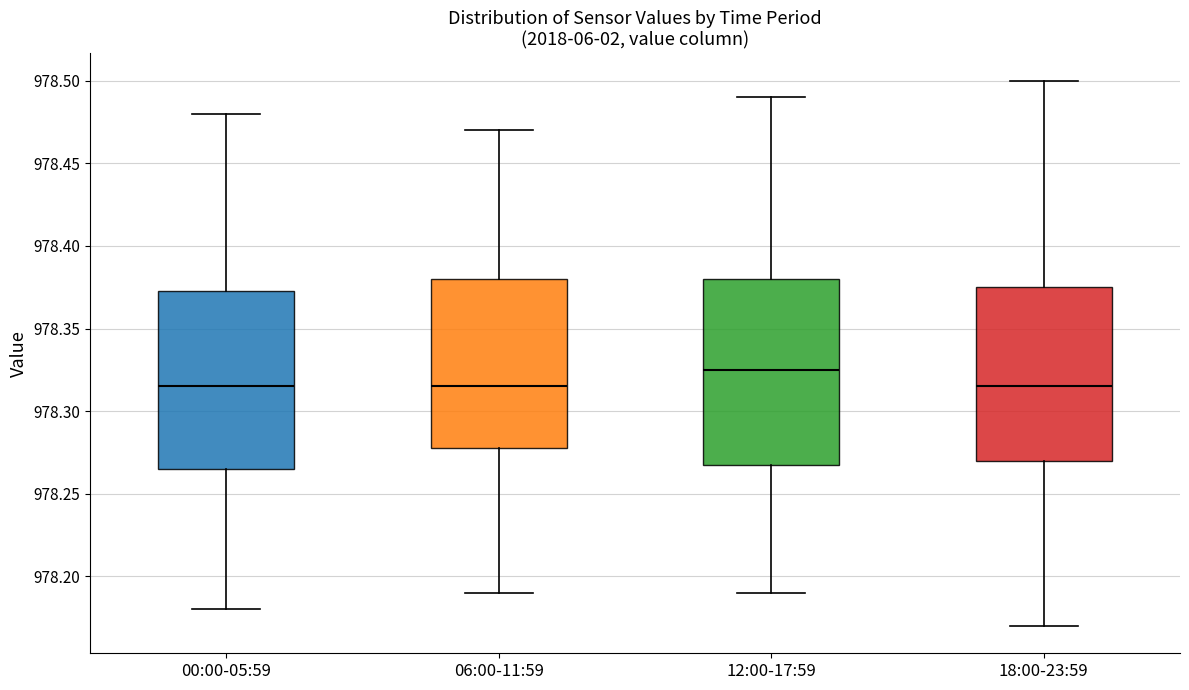

Reading left to right, read every box against the y-axis: the position of its median line, the range the box covers, and the ends of its whiskers. The values are not printed on the chart, so give them approximately, as read against the axis.

00:00-05:59: median 978.315, box 978.265 to 978.375, whiskers 978.180 to 978.480
06:00-11:59: median 978.315, box 978.280 to 978.380, whiskers 978.190 to 978.470
12:00-17:59: median 978.325, box 978.270 to 978.380, whiskers 978.190 to 978.490
18:00-23:59: median 978.315, box 978.270 to 978.375, whiskers 978.170 to 978.500